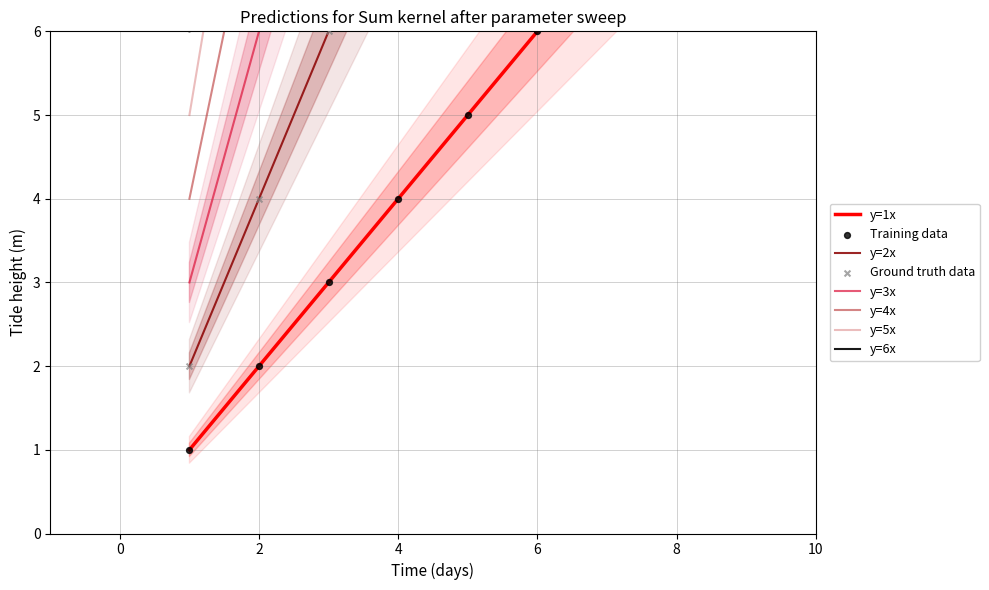

What is the total value across all series at 3?

63